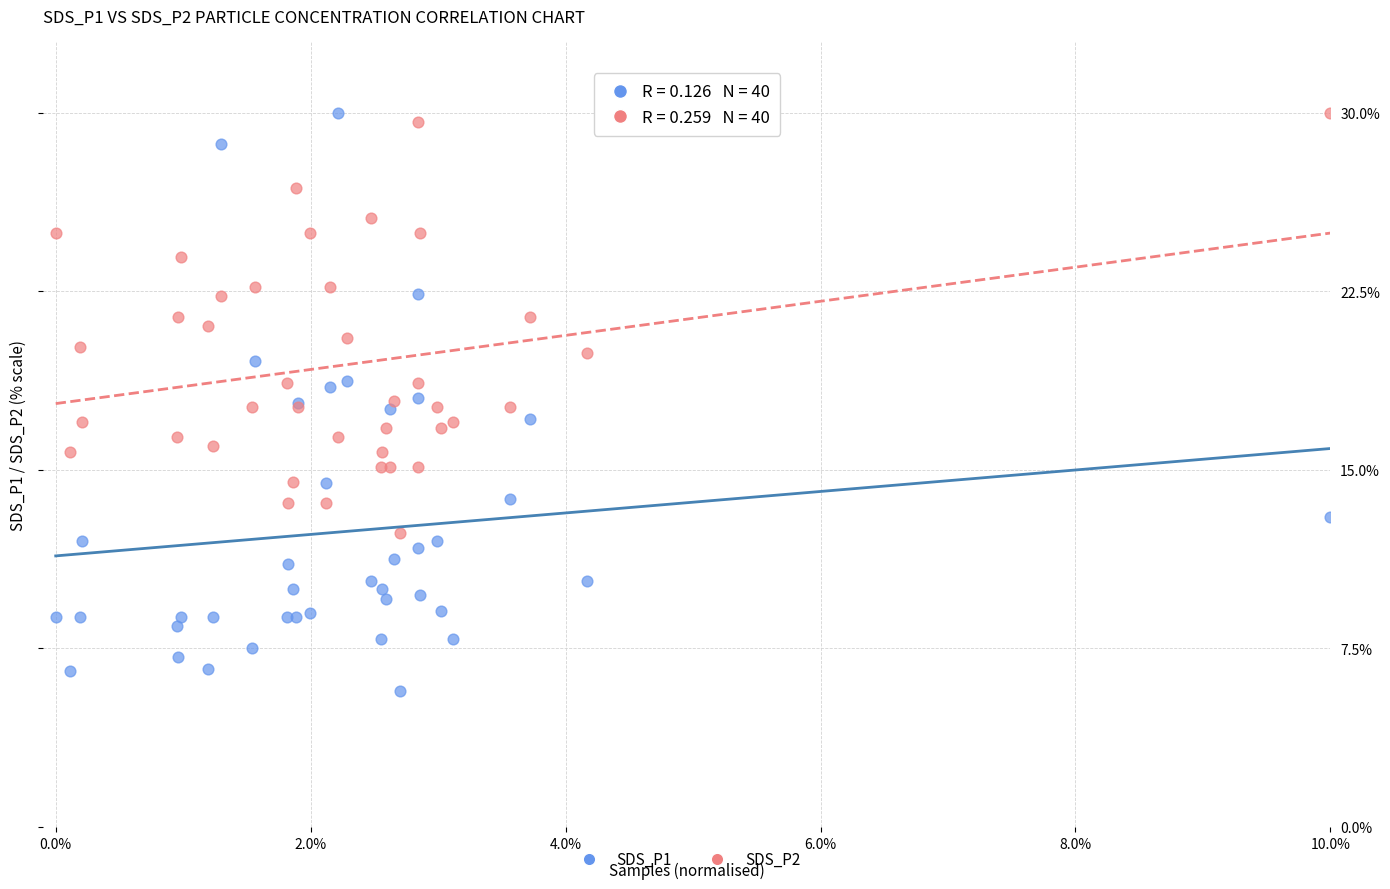

Which series has the widest spread of Y values?

SDS_P1